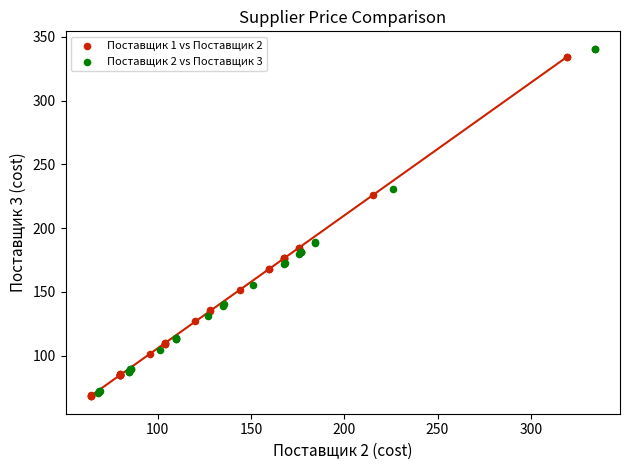

Which series reaches the maximum Y coordinate?

Поставщик 2 vs Поставщик 3